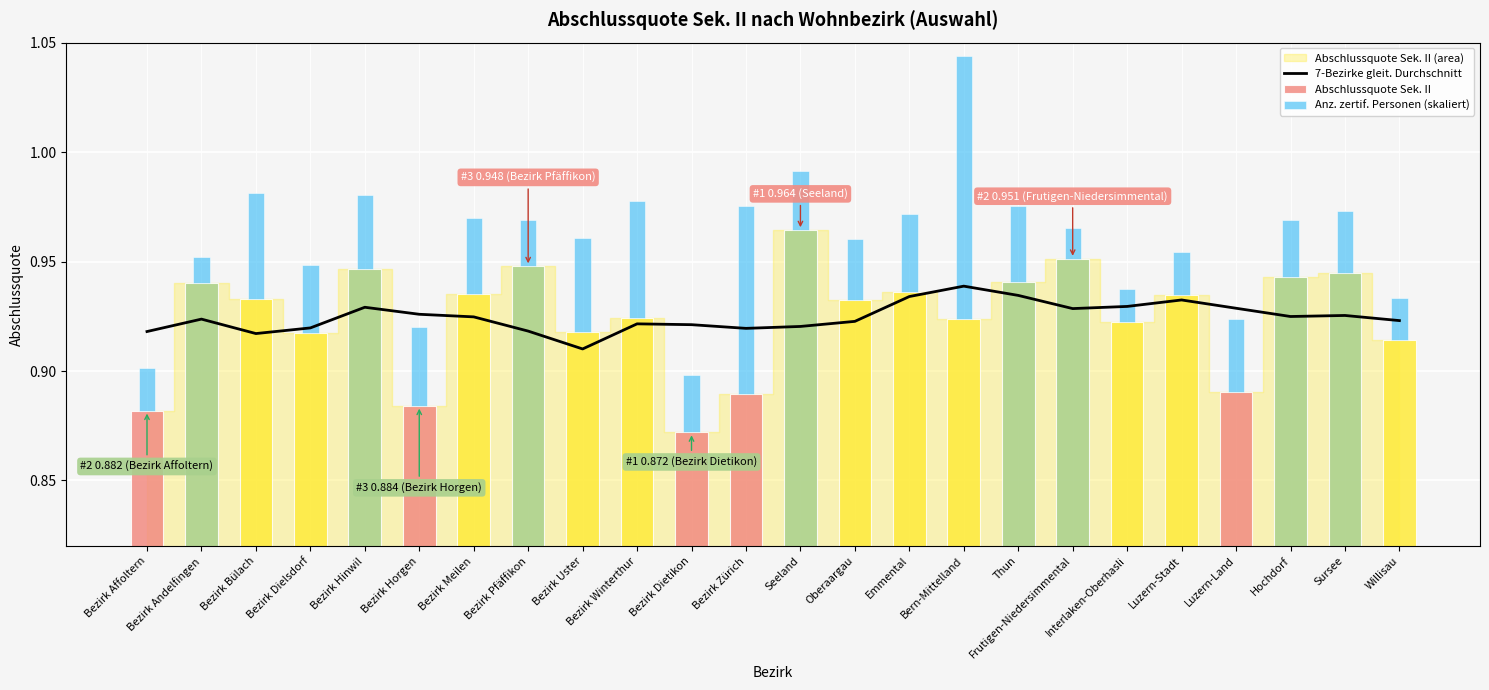

How many groups of bars are there?

24